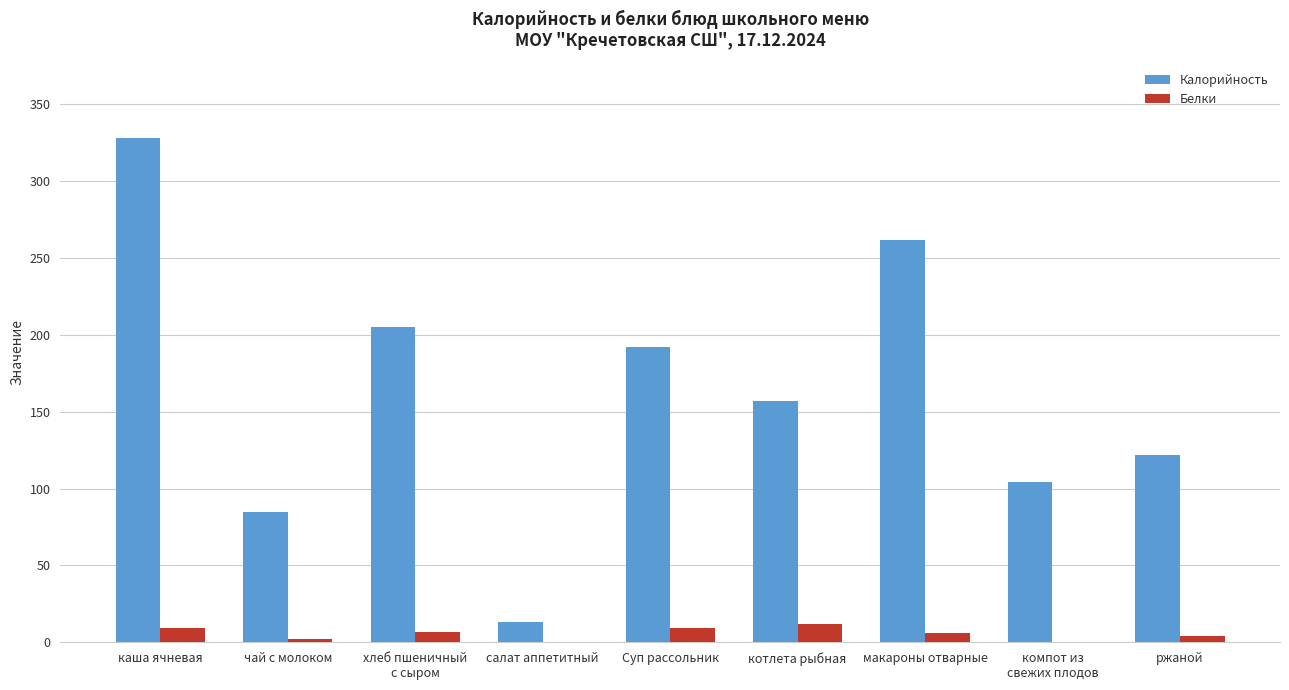

The value of Калорийность at каша ячневая is 328. True or false?

True